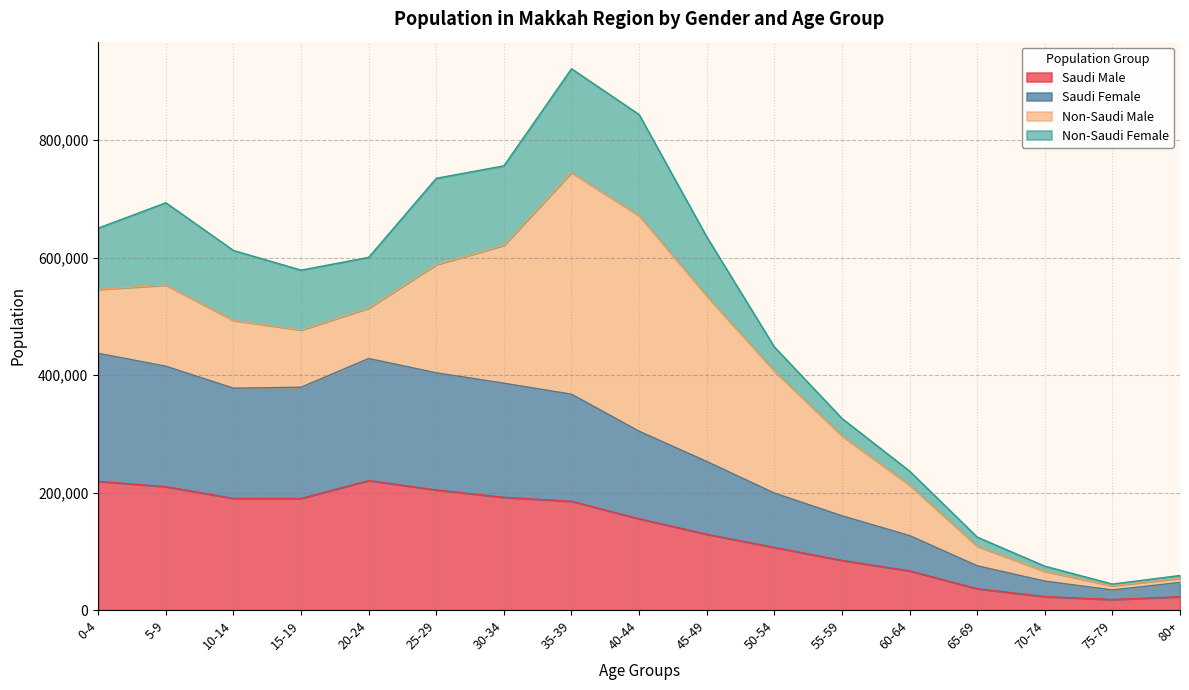

The value of Saudi Male at 5-9 is 210030. True or false?

True